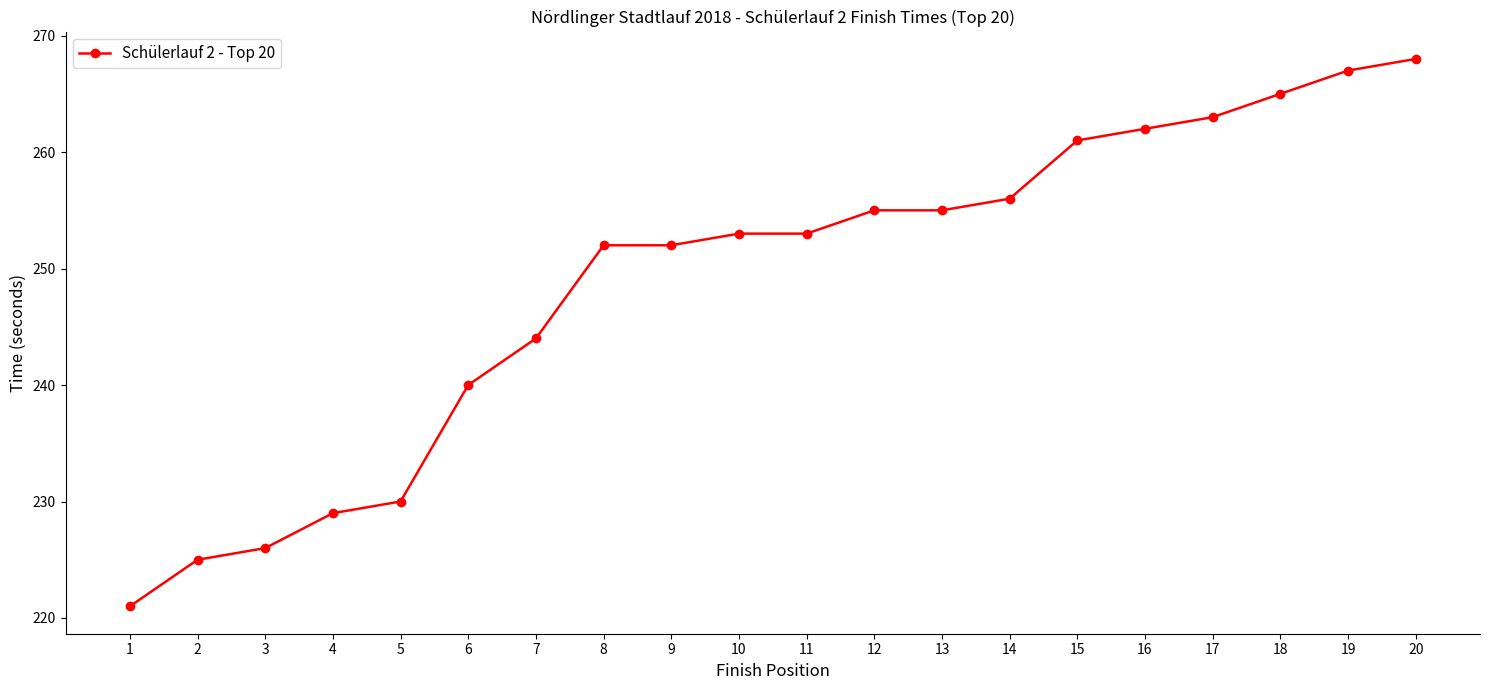

Reading left to right, extract all data points from this chart.

221	225	226	229	230	240	244	252	252	253	253	255	255	256	261	262	263	265	267	268